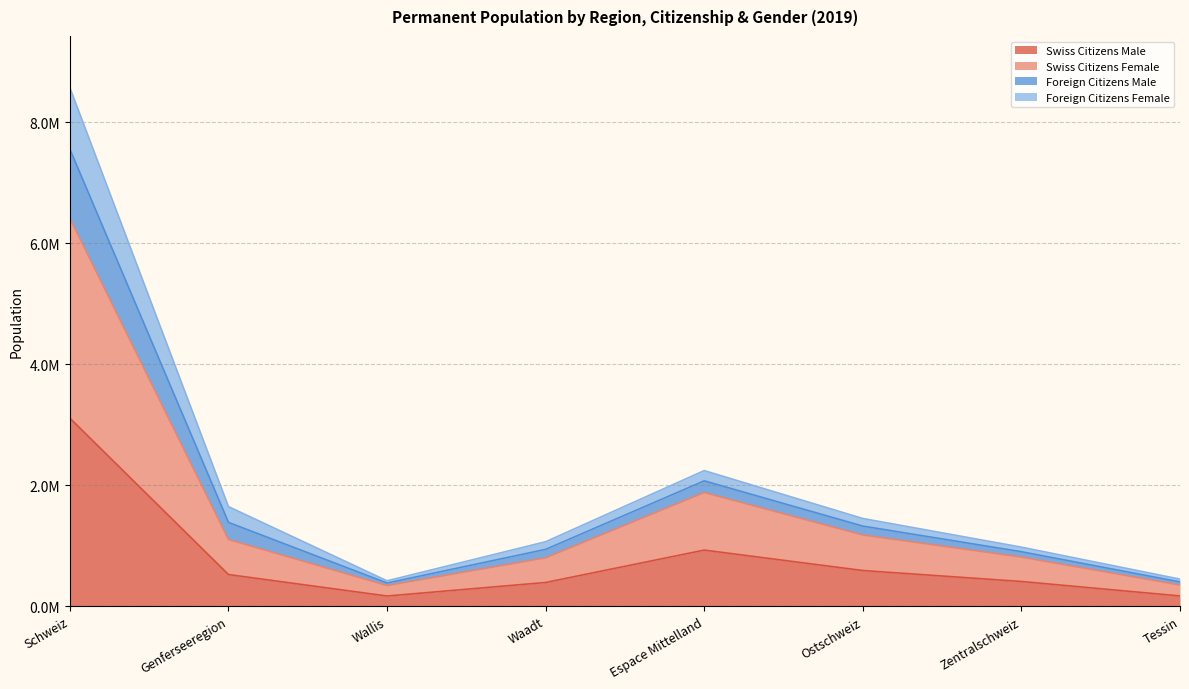

True or false: Foreign Citizens Male and Foreign Citizens Female cross at least once.

False